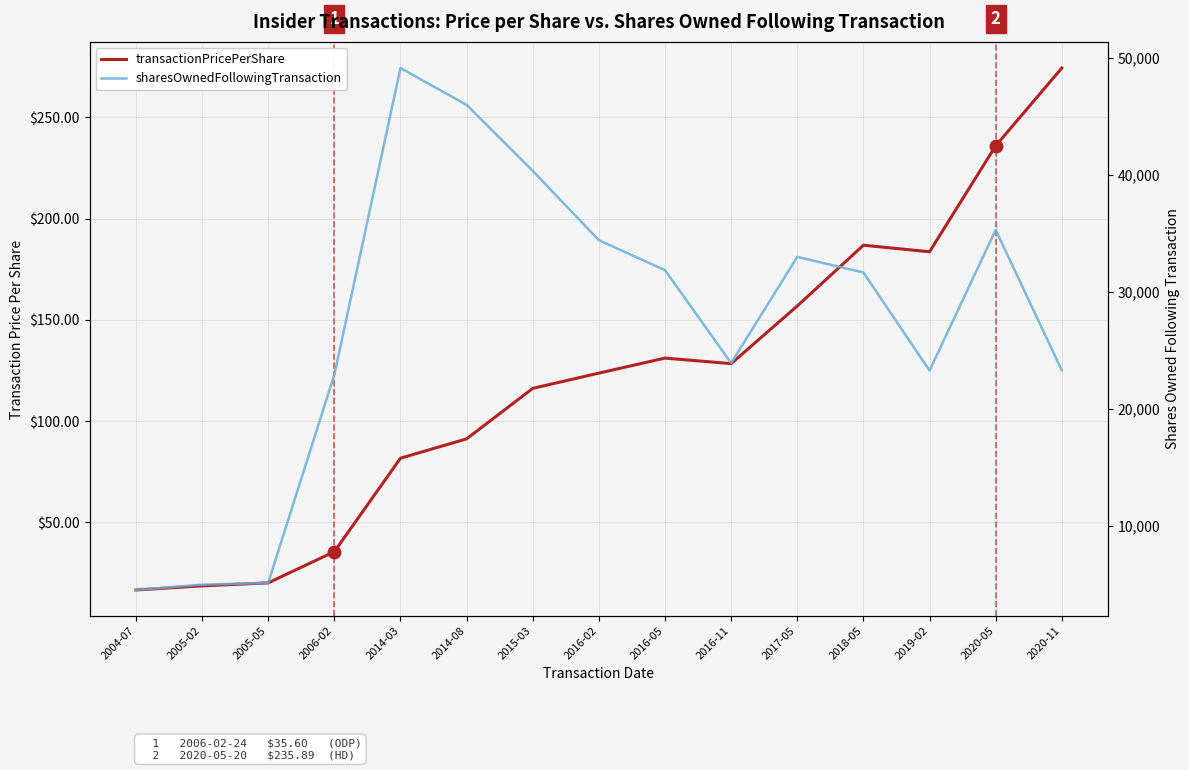

At which category is the sum across all series the highest?

2014-03